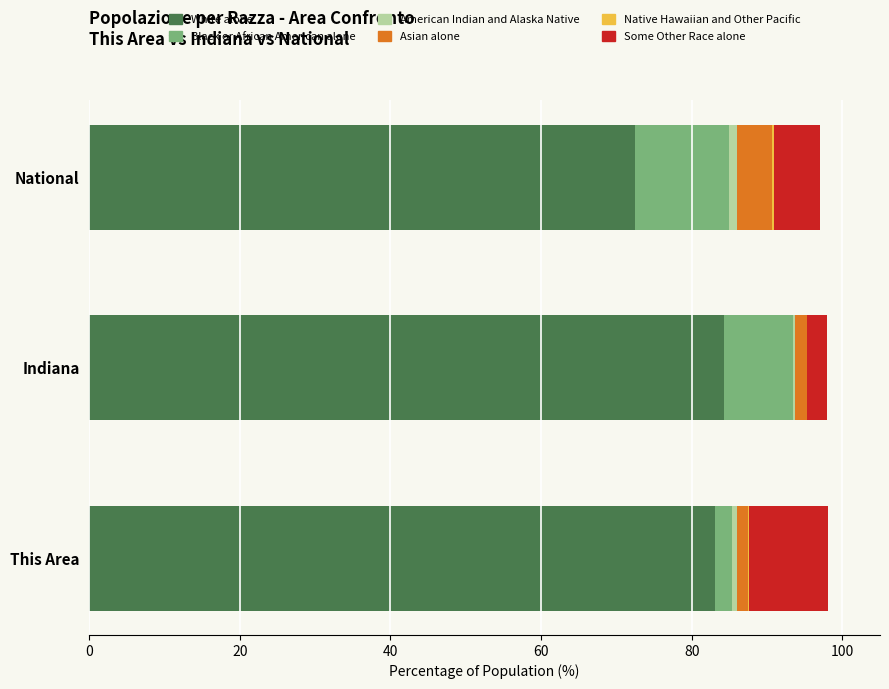

How many categories are shown in the chart?

3